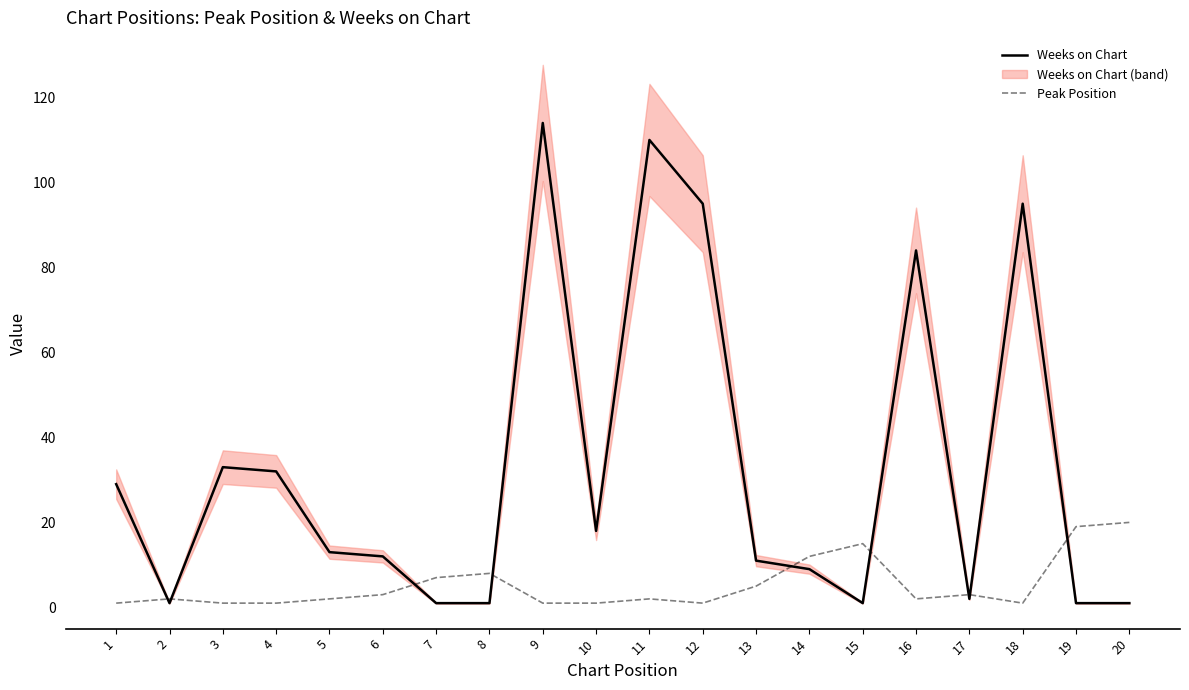

How many data points in Weeks on Chart are less than 13?

10